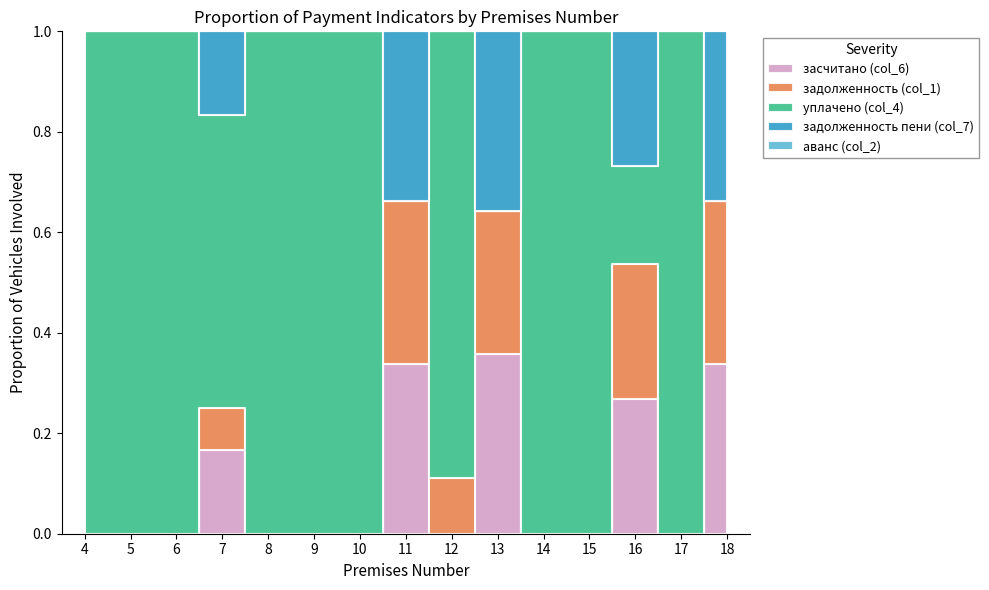

True or false: уплачено (col_4) has more than 1 interior local peaks.

True